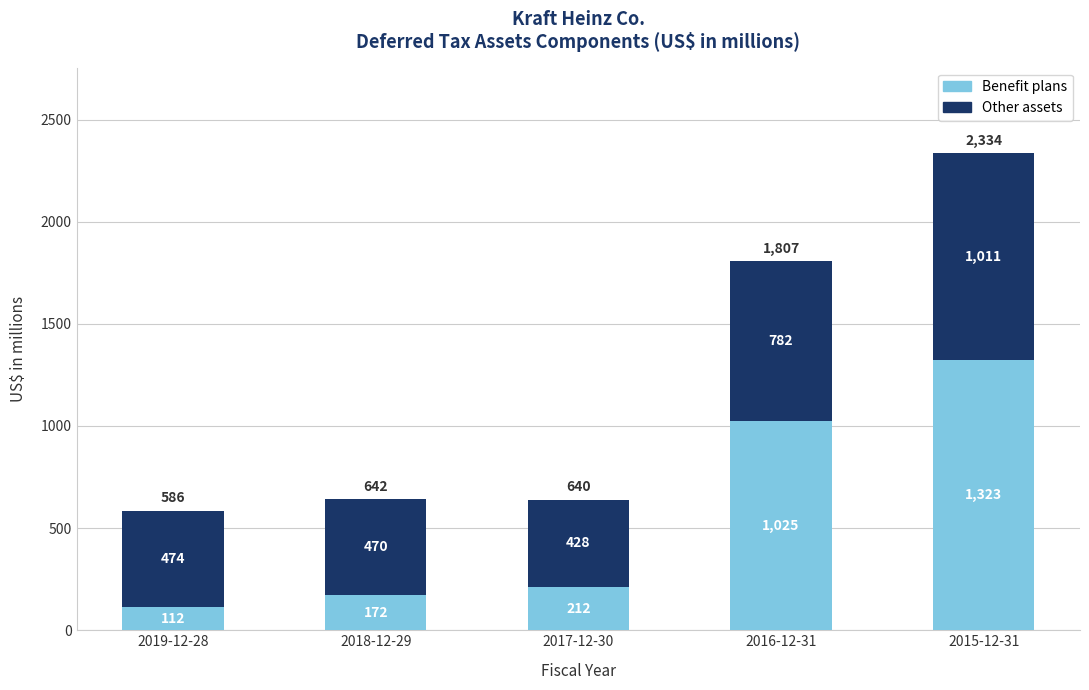

How many data points in Benefit plans are less than 212?

2